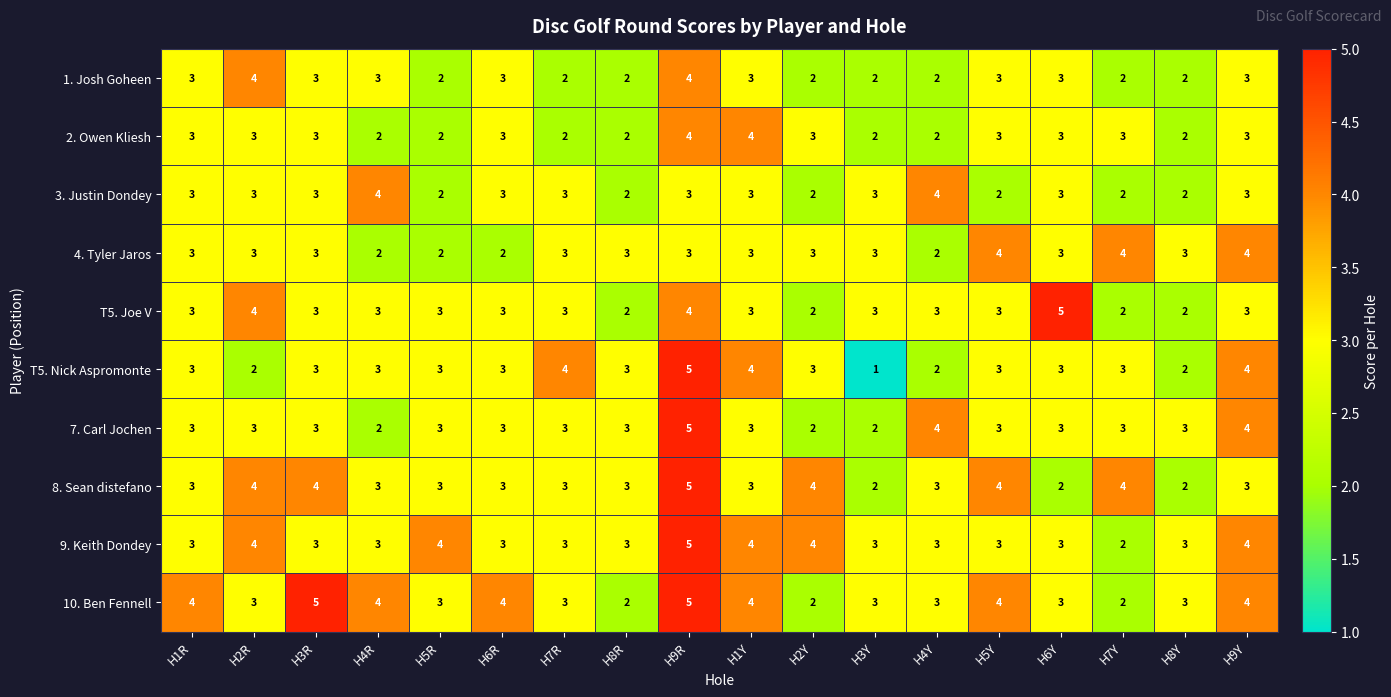

Between H6Y and H9Y, which series saw the biggest shift?

T5. Joe V